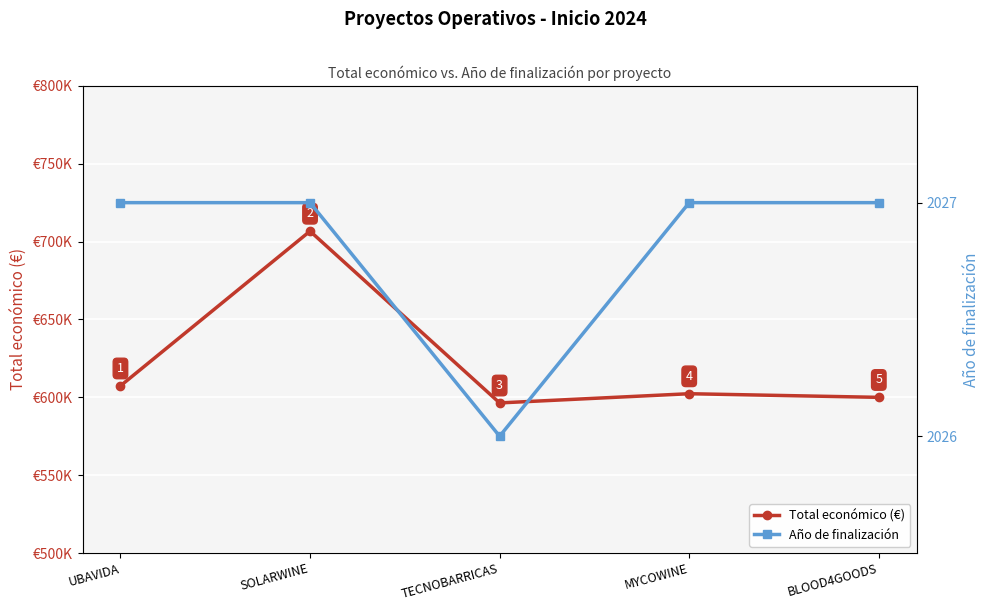

At which category is the sum across all series the highest?

SOLARWINE